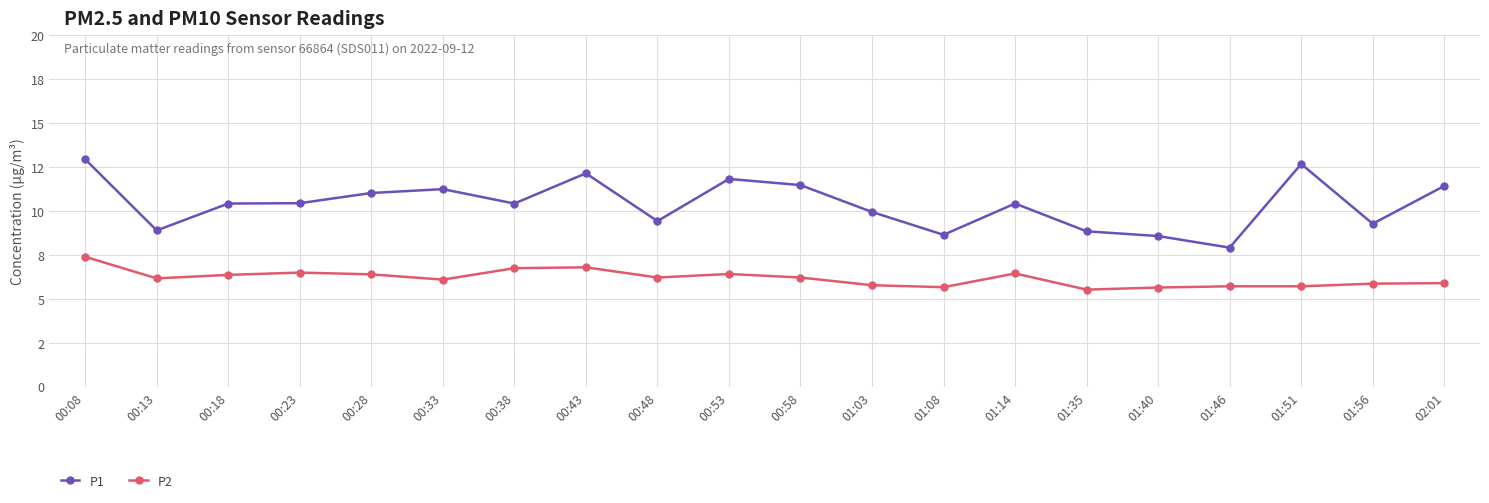

True or false: P1 and P2 intersect in this chart.

False